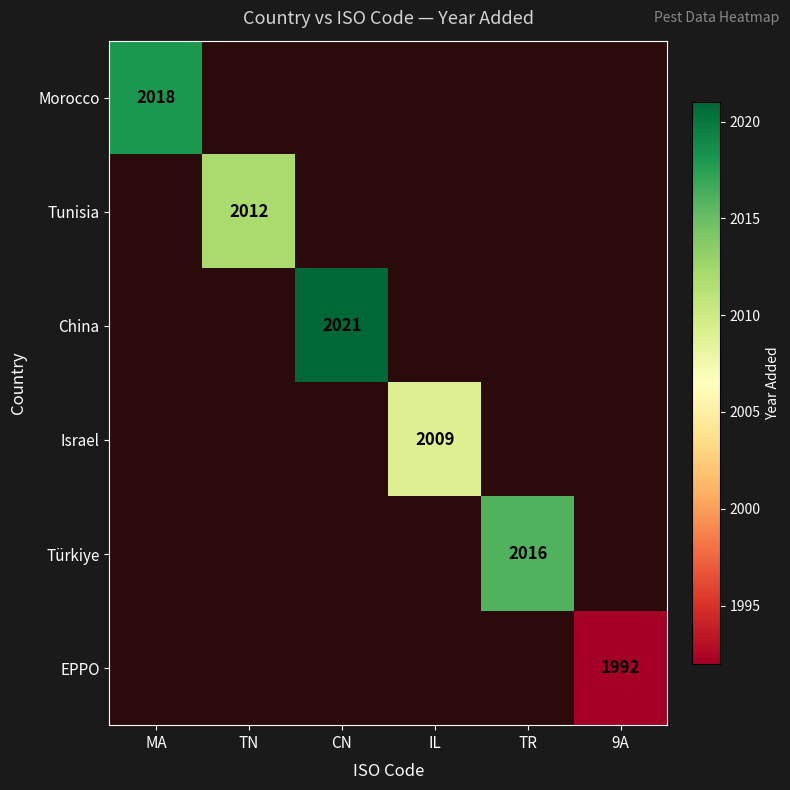

Is it true that EPPO equals 848 at 9A?

False